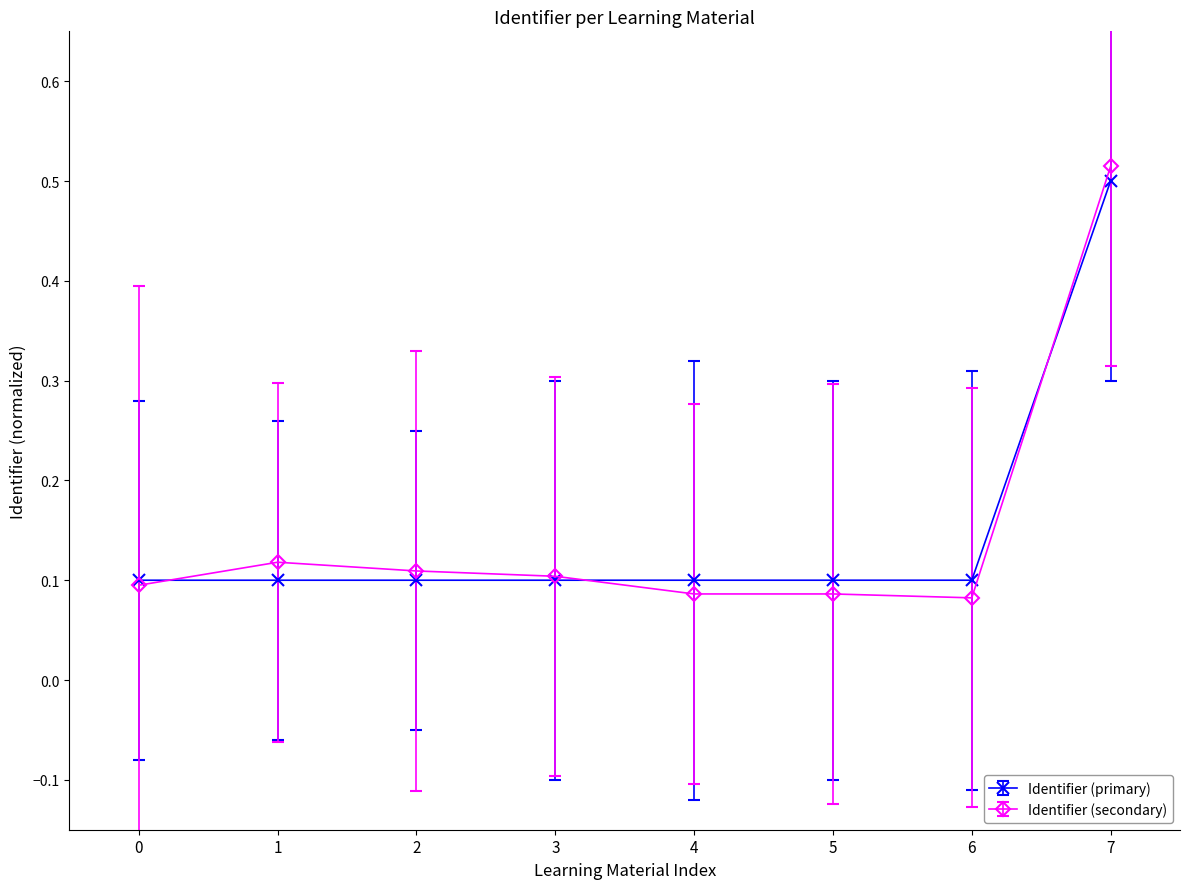

At which category is the sum across all series the highest?

7